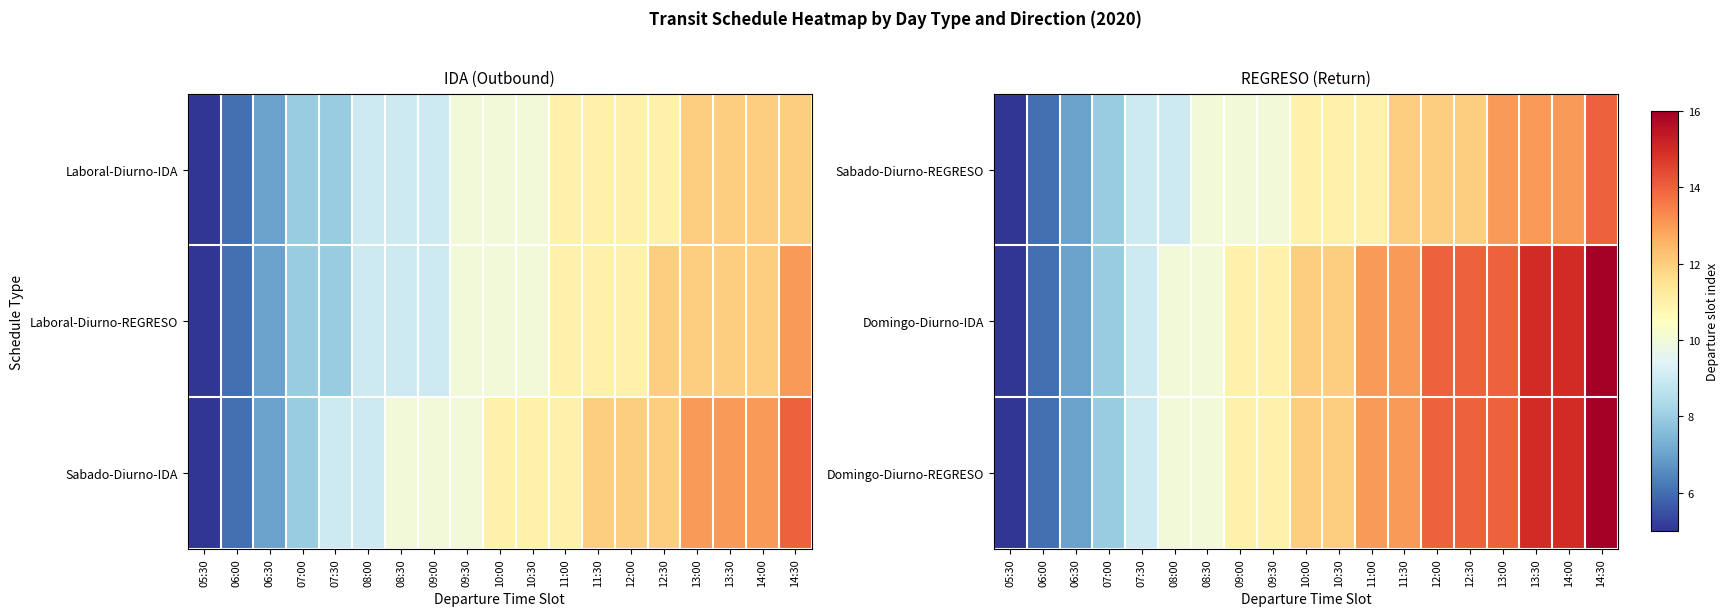

Which category has the lowest value across all series?

05:30